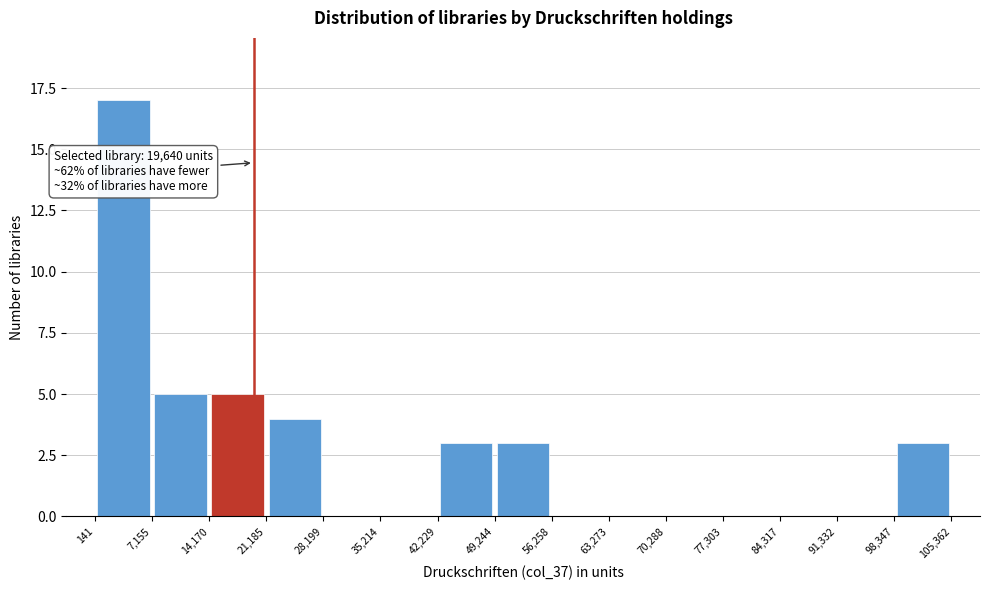

Over which range of the x-axis is the bar tallest?

141 to 7,155